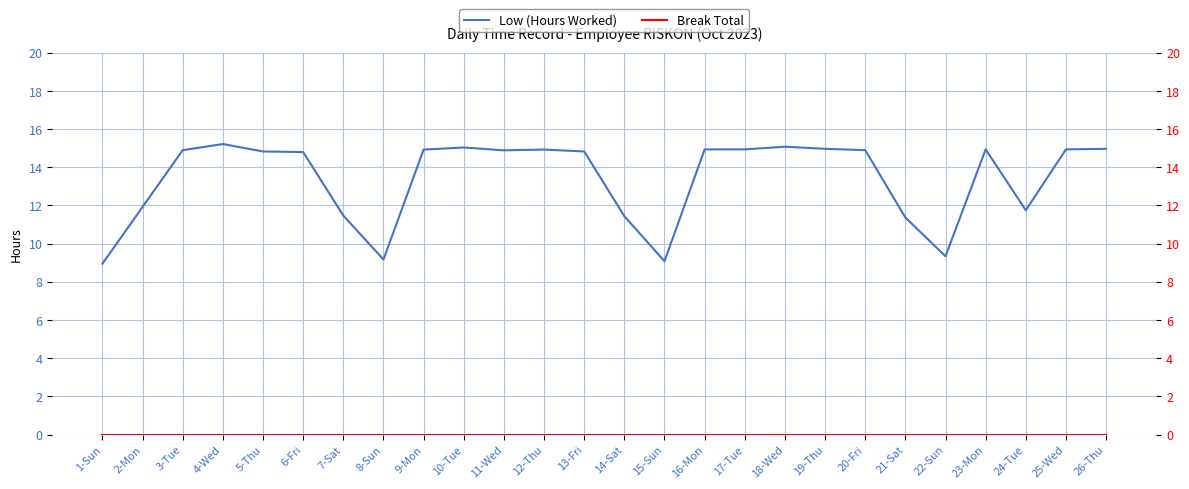

What are all the series names shown in the legend?

Low (Hours Worked), Break Total